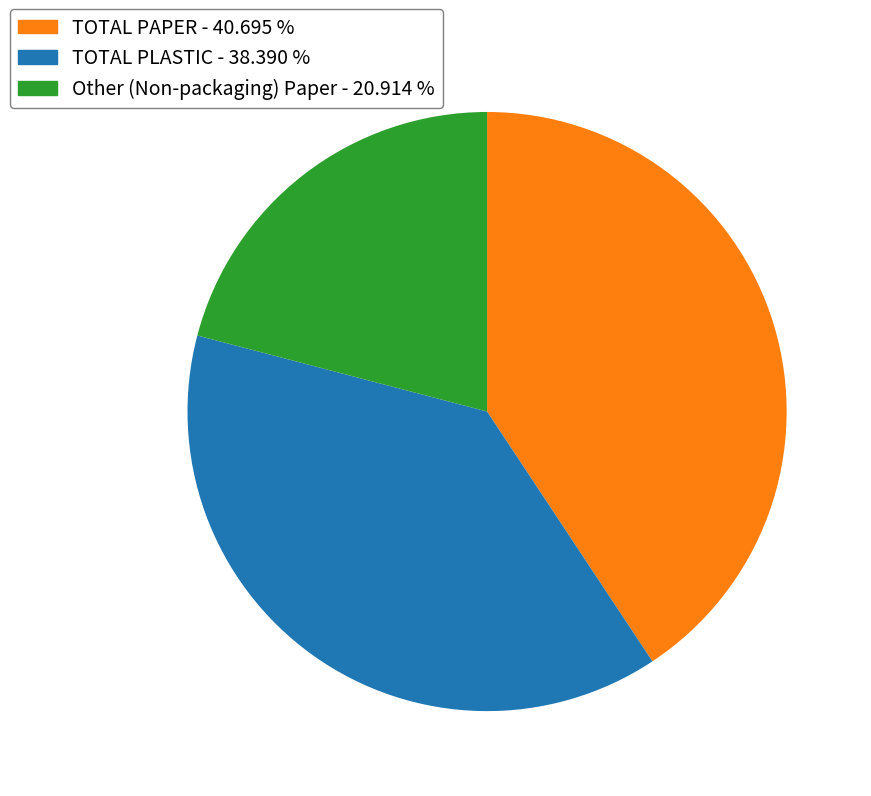

Which category has the smallest portion of the pie?

Other (Non-packaging) Paper